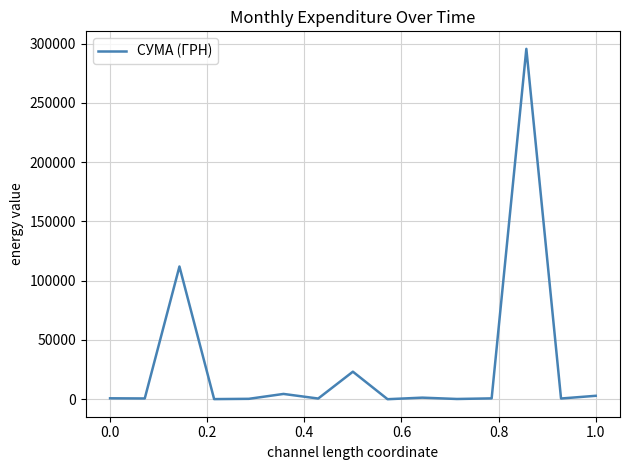

What is the difference between the maximum and minimum values?

295627.4